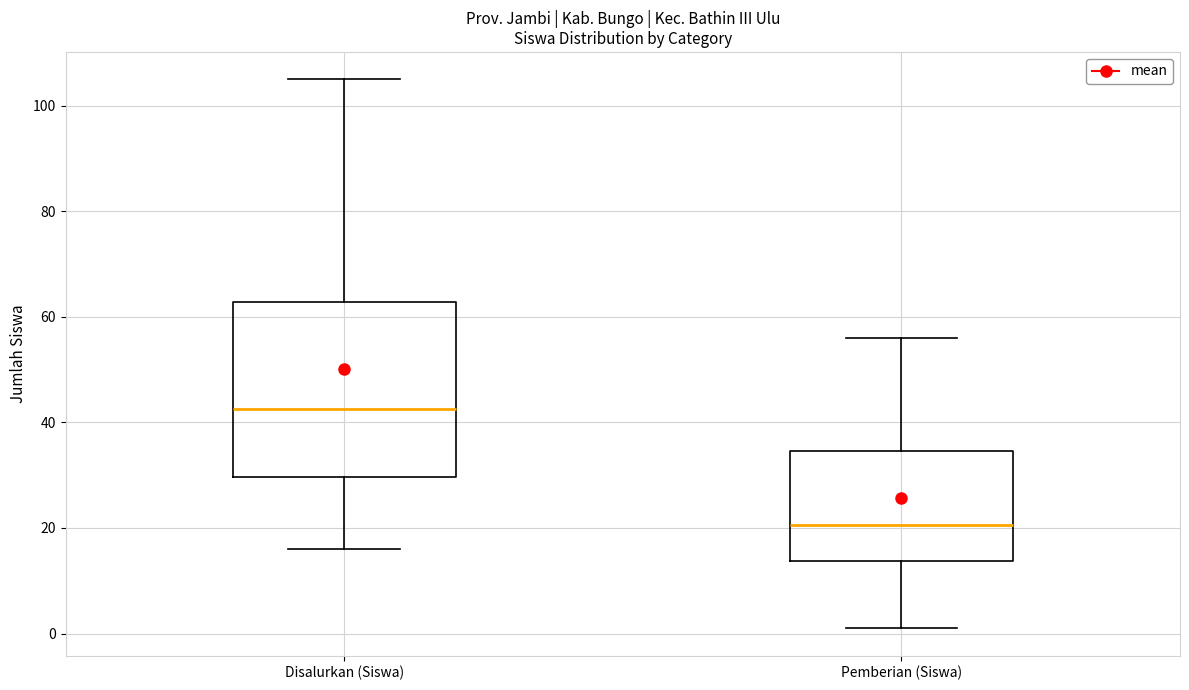

Comparing the boxes themselves (not the whiskers), which one is the tallest?

Disalurkan (Siswa)